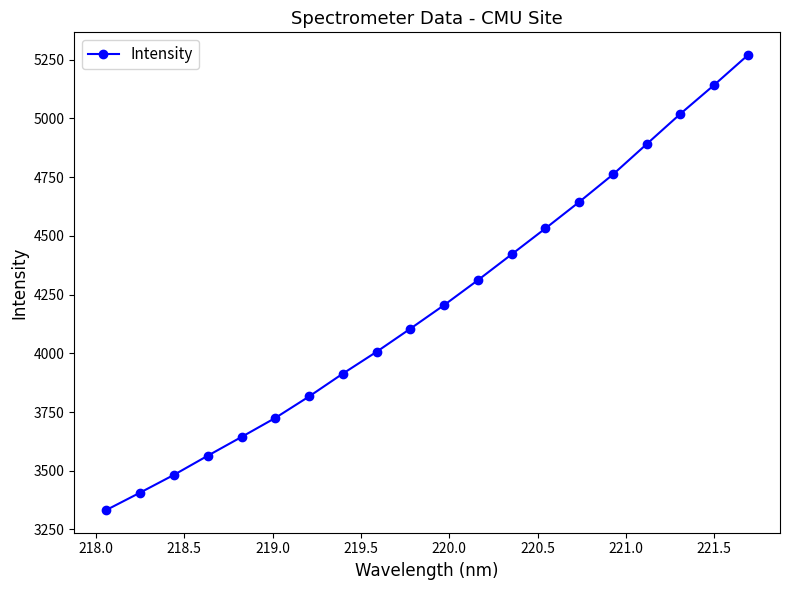

What is the greatest value displayed?

5269.8